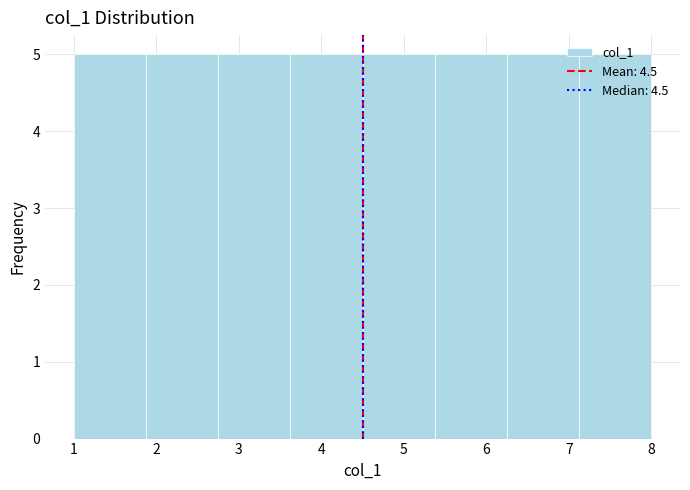

What is the height of the bar covering 7.1 to 8.0 on the x-axis? Neither the bar edges nor the heights are printed on the chart, so give them approximately, as read against the axes.

5